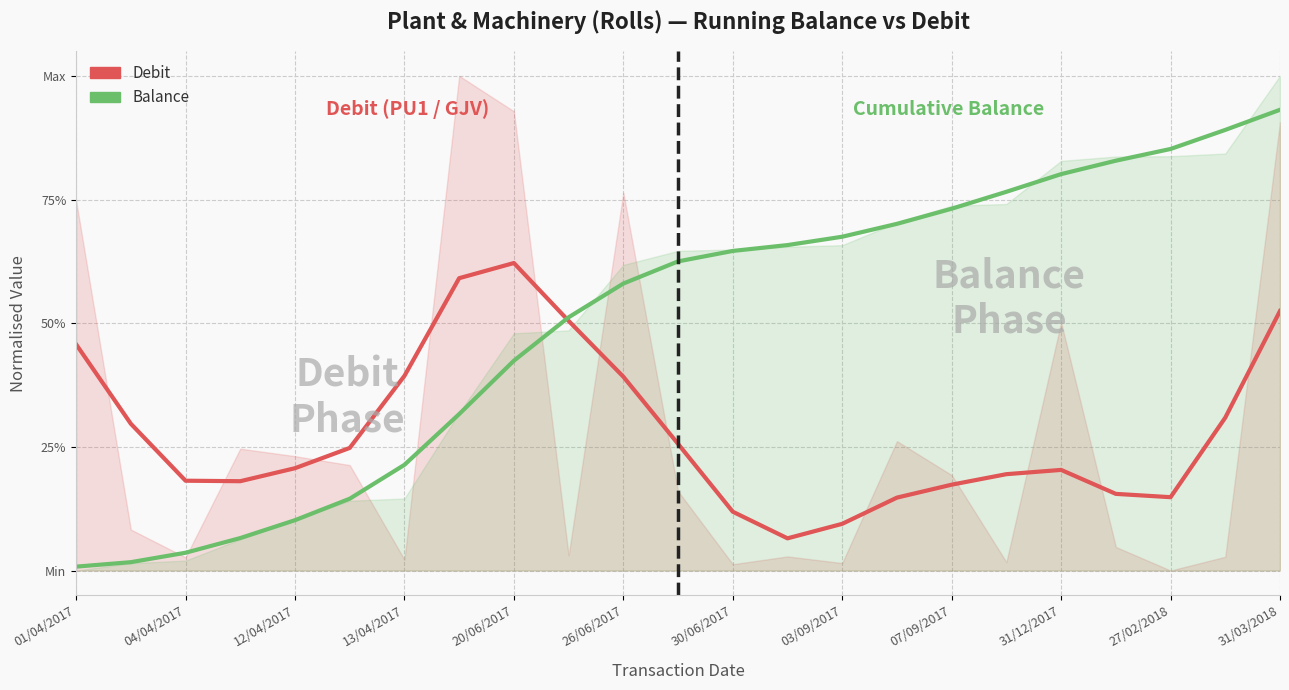

True or false: Balance (smoothed) has a value of 0.0 at 01/04/2017.

True